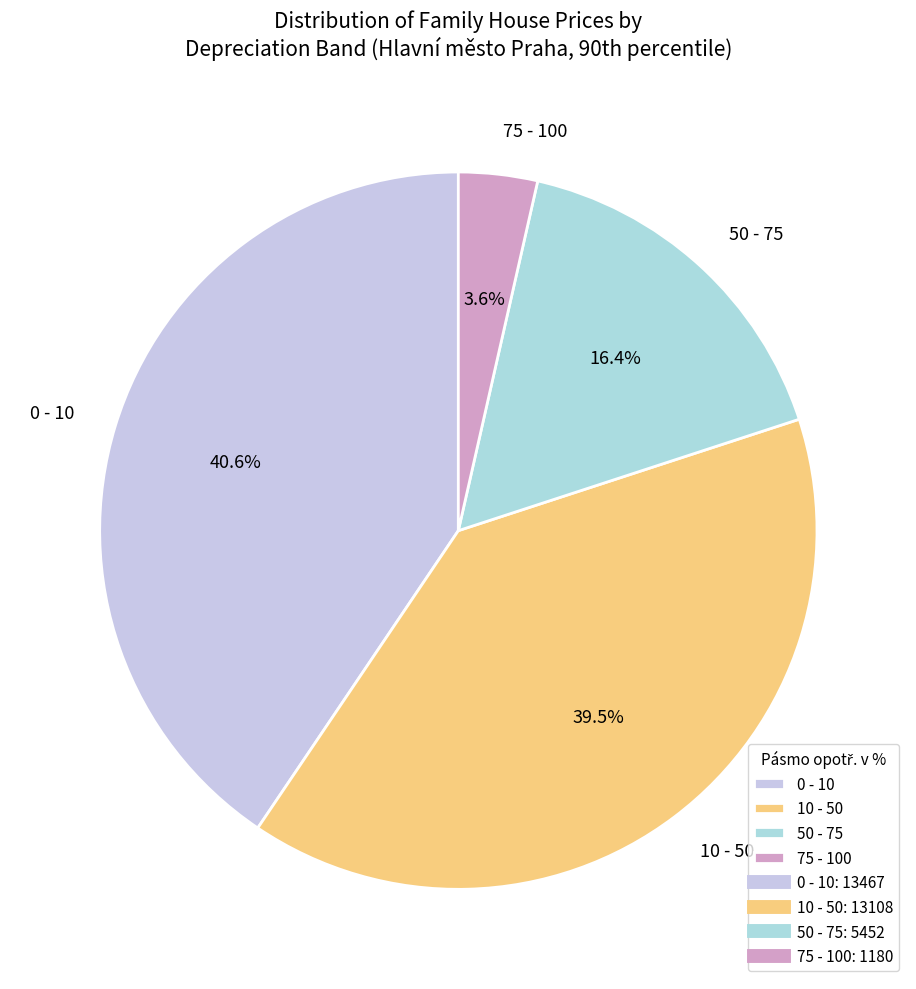

Rank the categories by value from lowest to highest.

75 - 100, 50 - 75, 10 - 50, 0 - 10